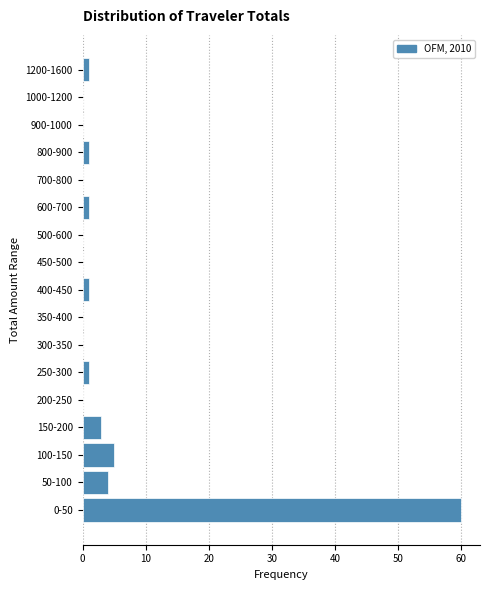

Reading top to bottom, extract all data points from this chart.

1200-1600=1	1000-1200=0	900-1000=0	800-900=1	700-800=0	600-700=1	500-600=0	450-500=0	400-450=1	350-400=0	300-350=0	250-300=1	200-250=0	150-200=3	100-150=5	50-100=4	0-50=60